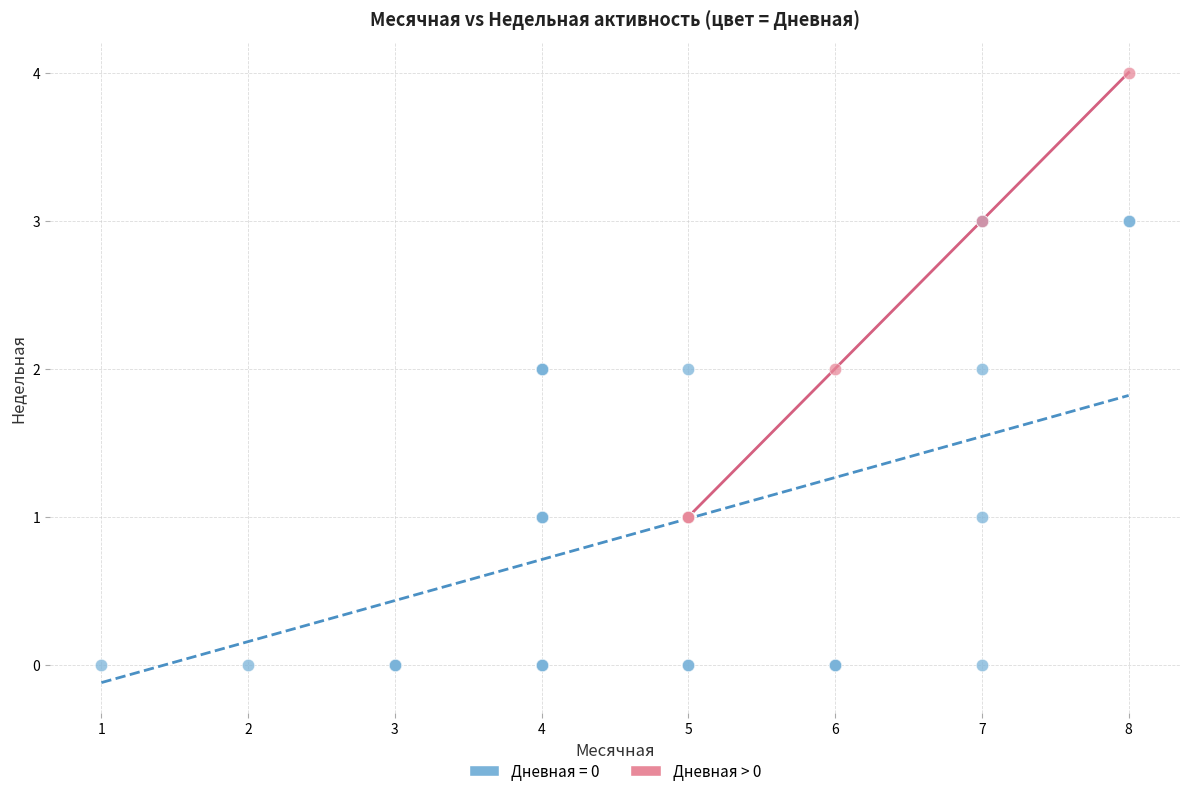

Which series contains the highest Y value?

Дневная > 0